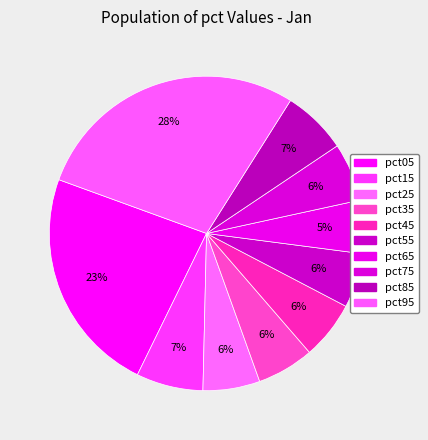

Which slice is the smallest?

pct65